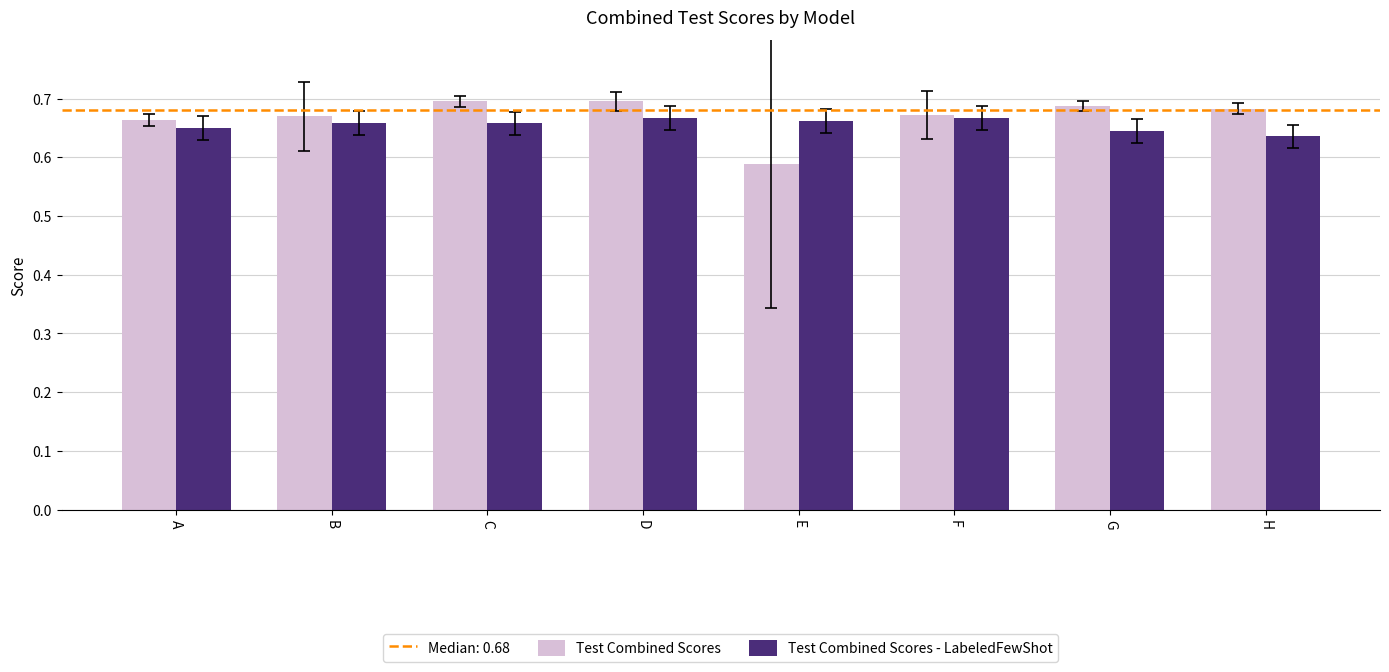

At which label is Test Combined Scores closest to 0?

E